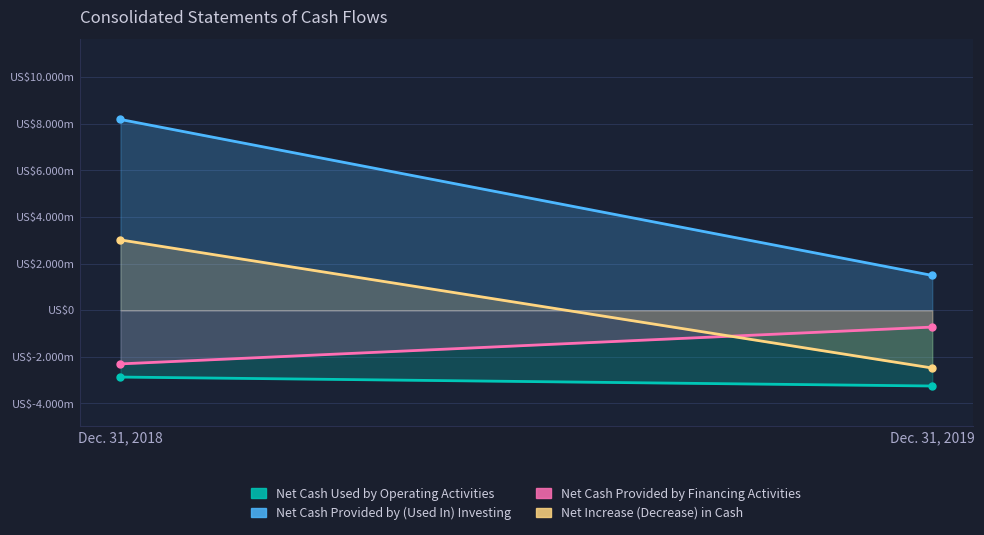

Reading left to right, what are all the values shown in this chart?

Net Cash Used by Operating Activities: Dec. 31, 2018=-2865829	Dec. 31, 2019=-3250120
Net Cash Provided by (Used In) Investing: Dec. 31, 2018=8183844	Dec. 31, 2019=1493275
Net Cash Provided by Financing Activities: Dec. 31, 2018=-2301666	Dec. 31, 2019=-721668
Net Increase (Decrease) in Cash: Dec. 31, 2018=3016349	Dec. 31, 2019=-2478513